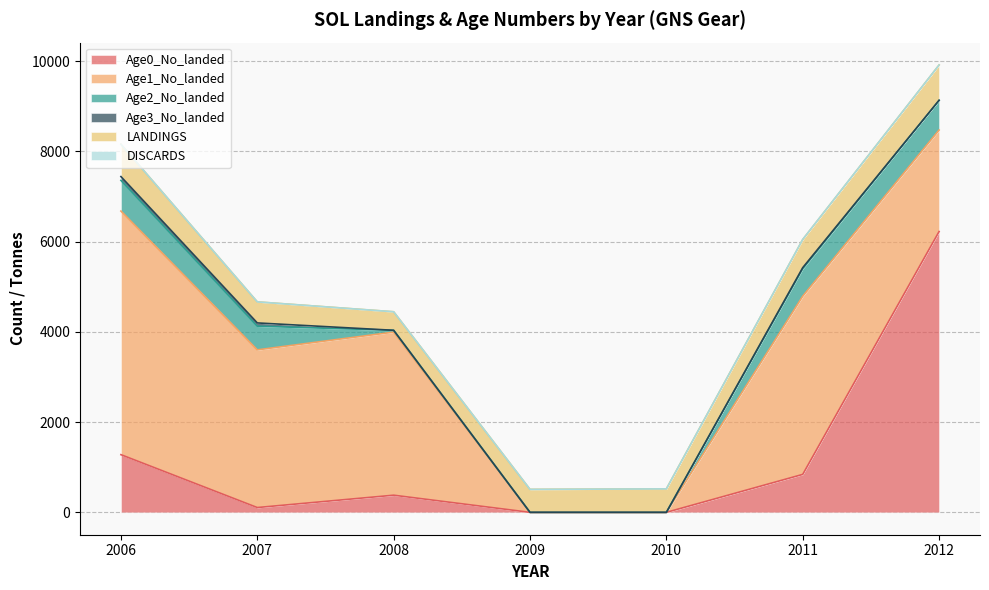

Reading right to left, list all the values displayed in this chart.

Age0_No_landed: 2012=6221.8	2011=840.8	2010=0.0	2009=0.0	2008=380.1	2007=106.6	2006=1278.0
Age1_No_landed: 2012=2248.3	2011=3948.2	2010=0.0	2009=0.0	2008=3613.3	2007=3493.8	2006=5397.2
Age2_No_landed: 2012=657.9	2011=608.7	2010=0.0	2009=0.0	2008=40.4	2007=525.0	2006=680.0
Age3_No_landed: 2012=2.6	2011=24.1	2010=0.0	2009=0.0	2008=0.0	2007=71.7	2006=84.1
LANDINGS: 2012=781.0	2011=622.4	2010=520.0	2009=509.0	2008=410.3	2007=466.3	2006=716.7
DISCARDS: 2012=0.4	2011=3.0	2010=0.0	2009=0.0	2008=0.0	2007=0.0	2006=0.0